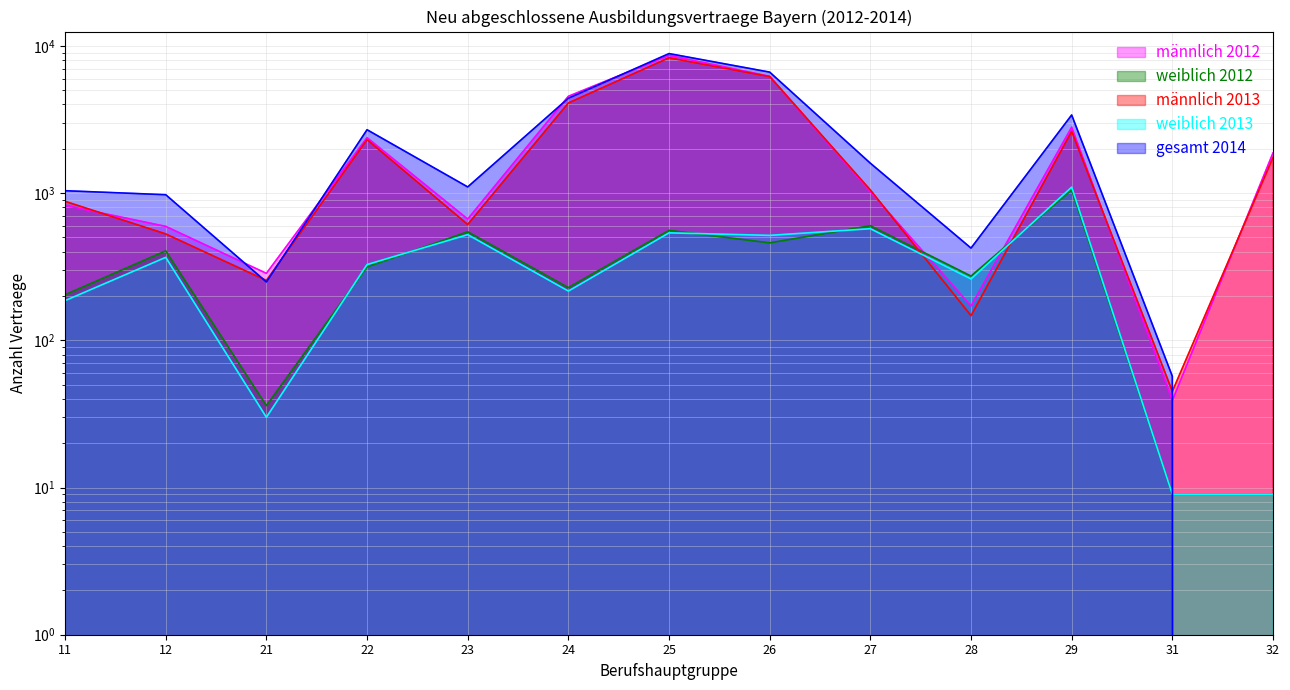

At which category is the sum across all series the highest?

25